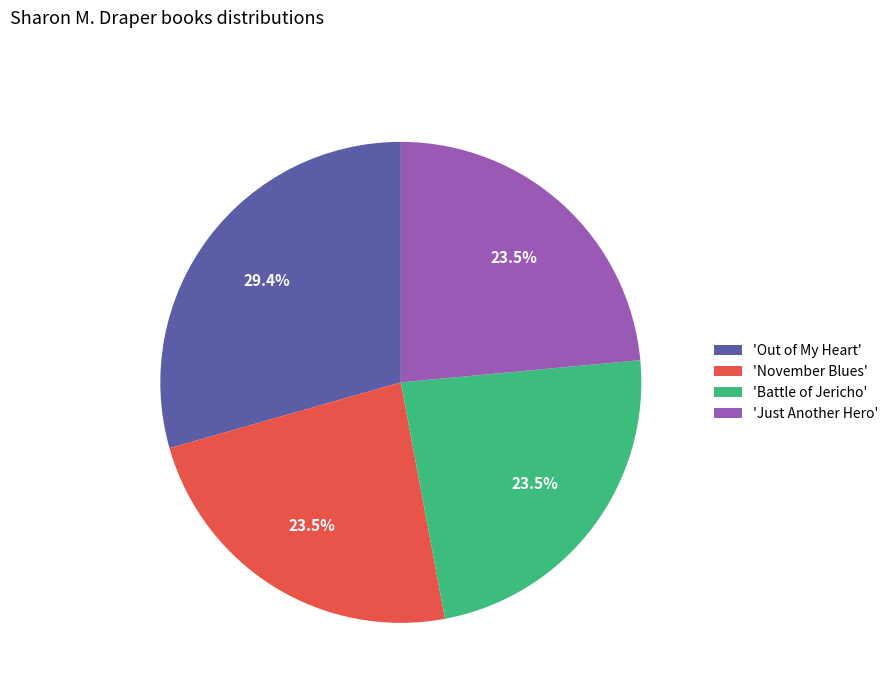

Which category has the biggest portion of the pie?

'Out of My Heart'